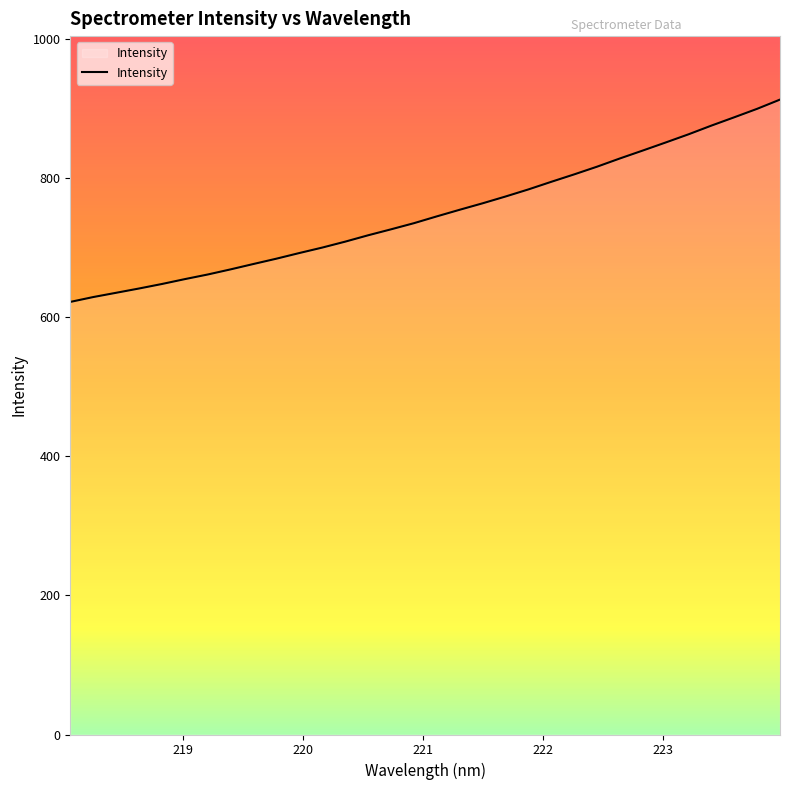

Reading left to right, what are all the values shown in this chart?

622.1	629.1	635.2	641.4	647.9	654.9	661.5	668.9	676.7	684.3	692.4	700.3	708.8	717.9	726.5	735.3	745.1	754.6	763.9	773.7	783.9	794.8	805.5	816.6	828.4	839.8	851.4	863.1	875.7	887.6	899.8	913.1